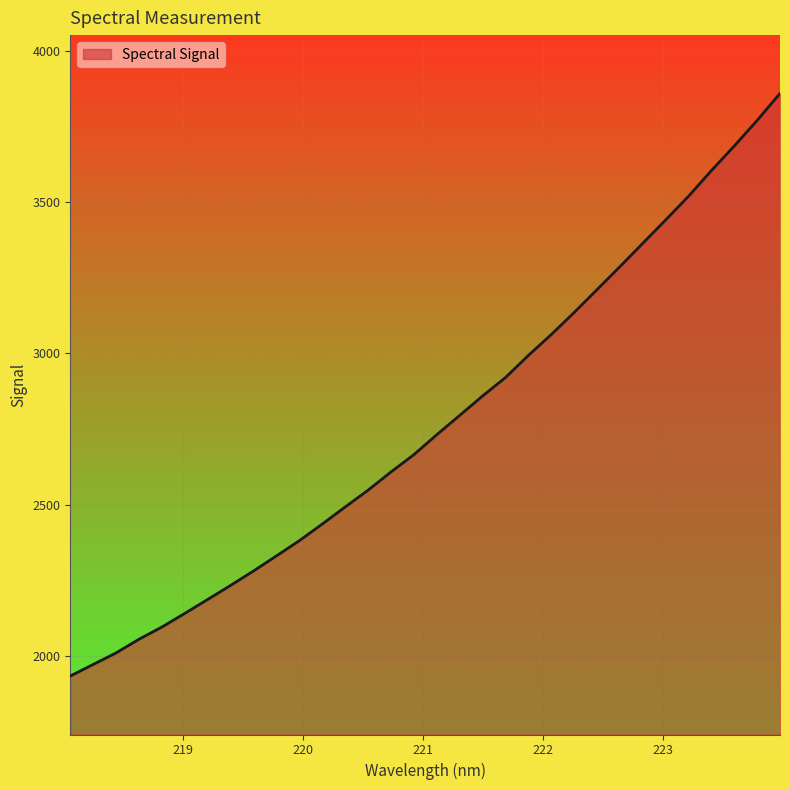

What is the difference between the maximum and minimum values?

1925.9